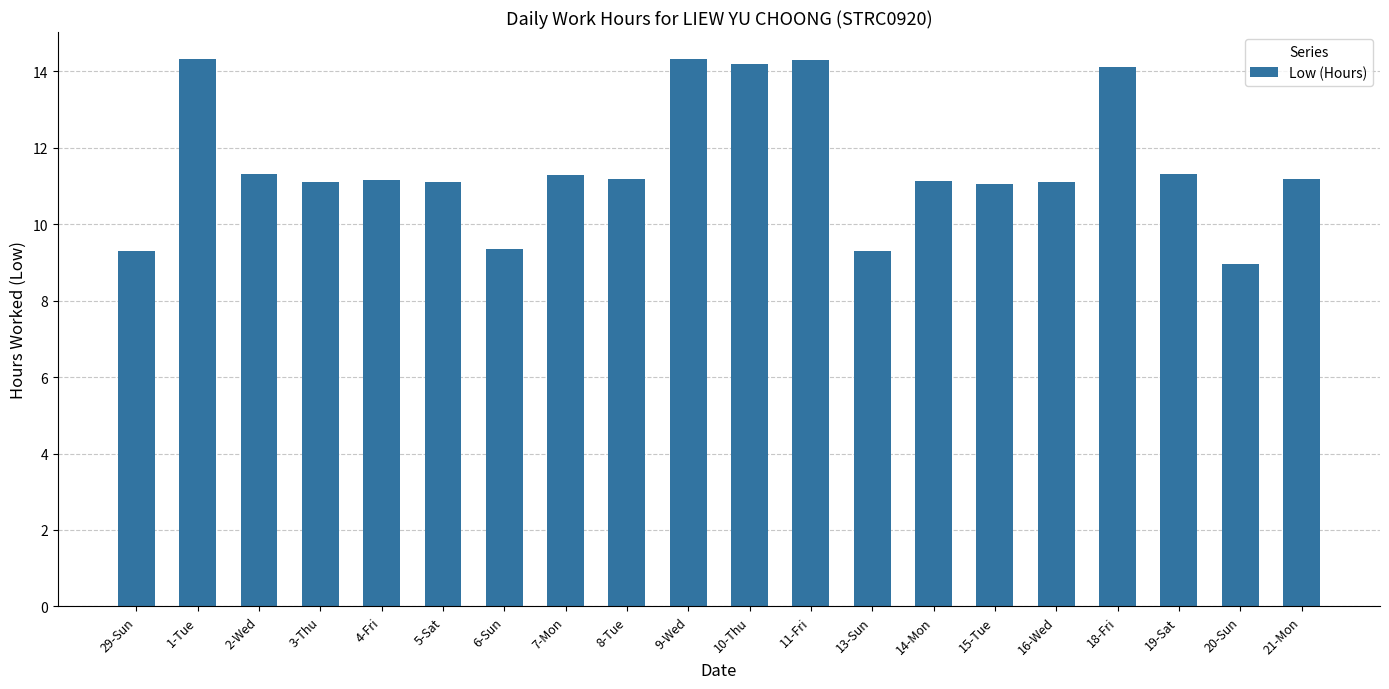

Which has a higher value, 1-Tue or 18-Fri?

1-Tue